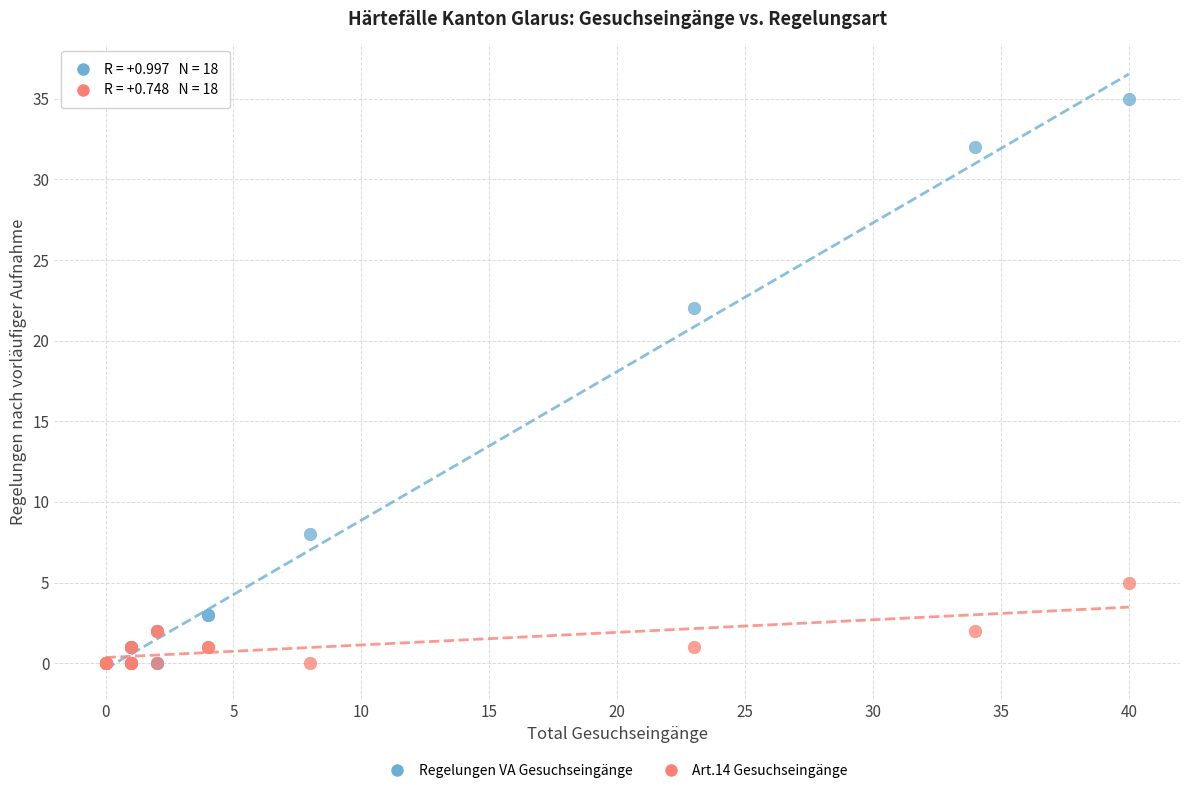

Across all series, what Y value is closest to 17?

22